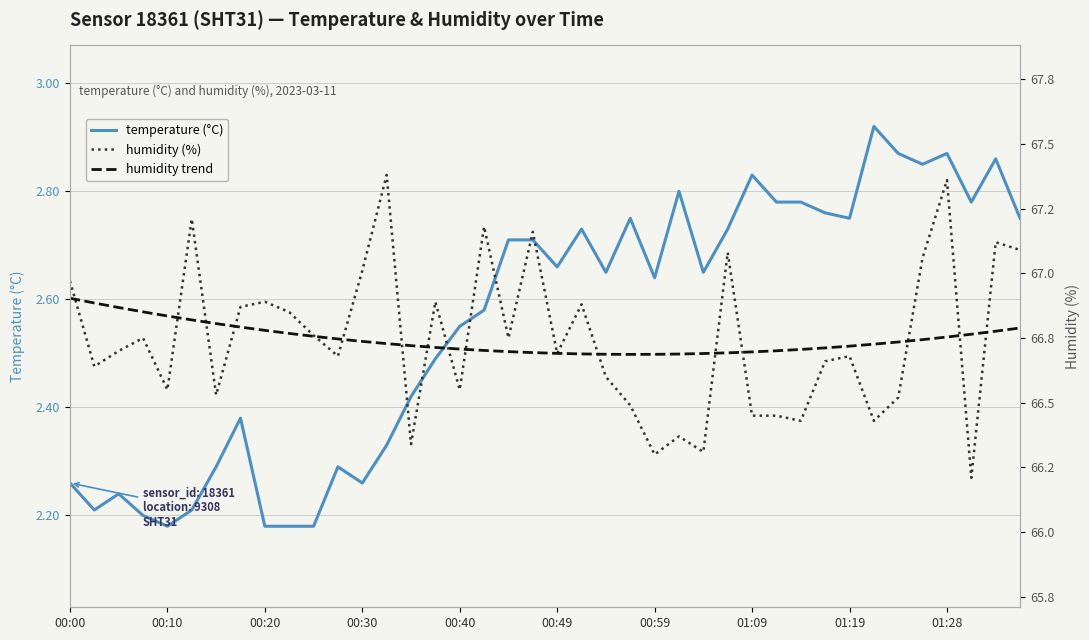

True or false: temperature (°C) and humidity (%) intersect in this chart.

False